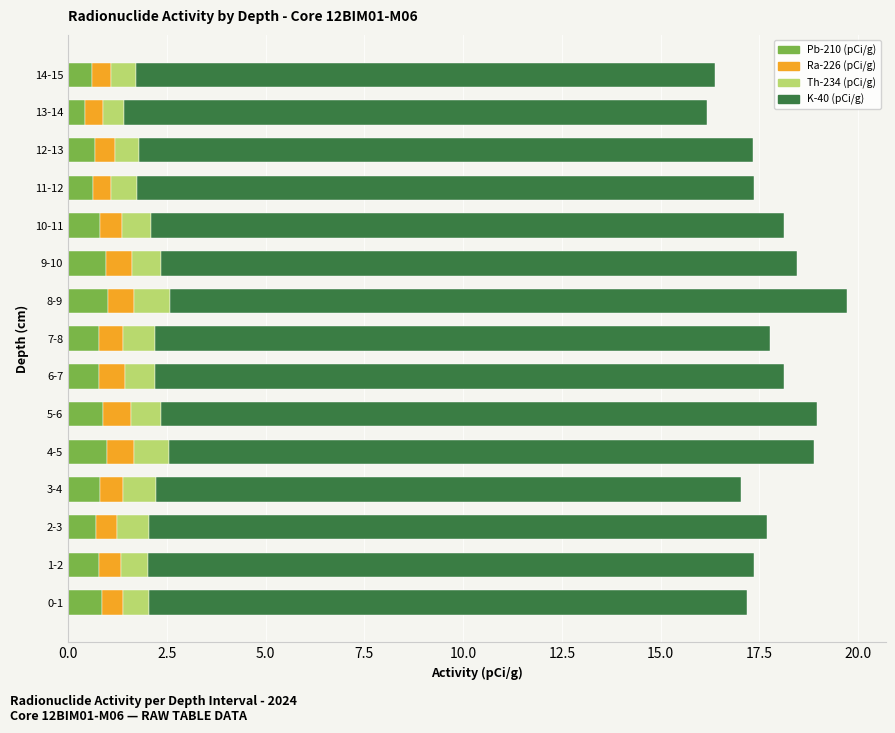

What is the difference between the second highest and minimum values in the Pb-210 (pCi/g) series?

0.5